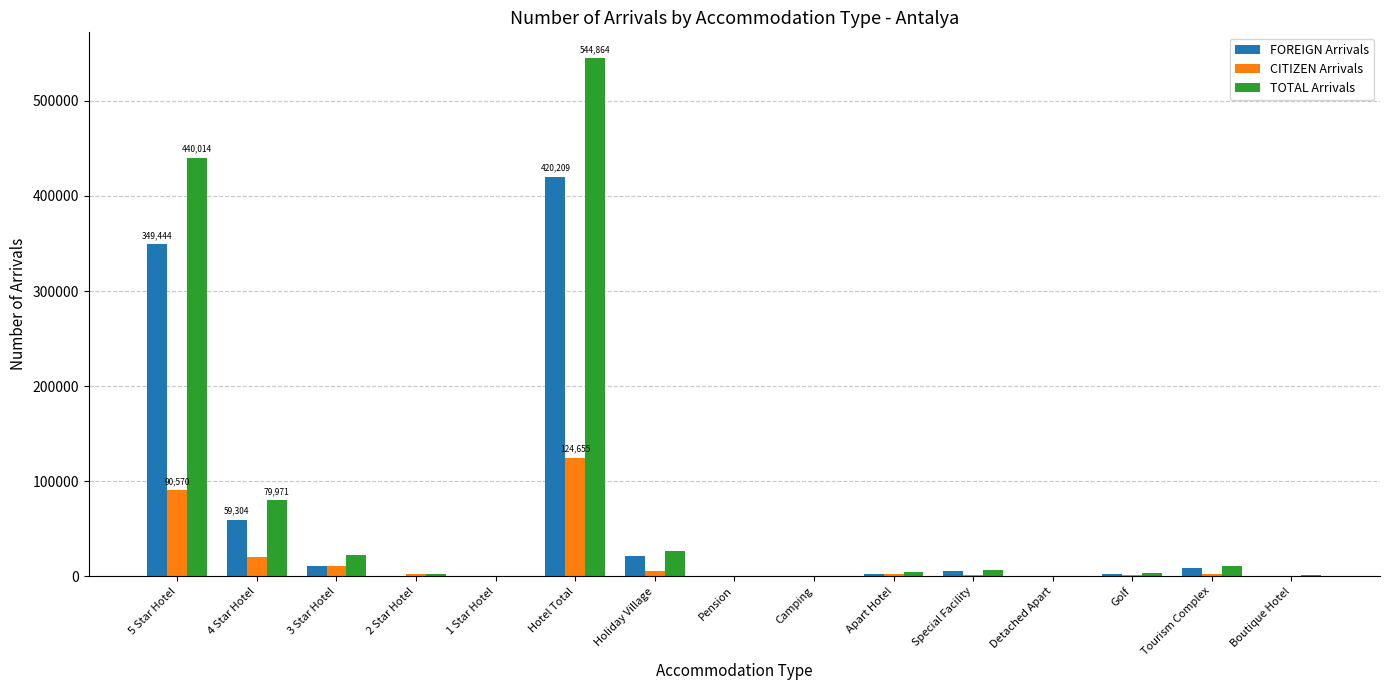

Which series has the largest total across all categories?

TOTAL Arrivals